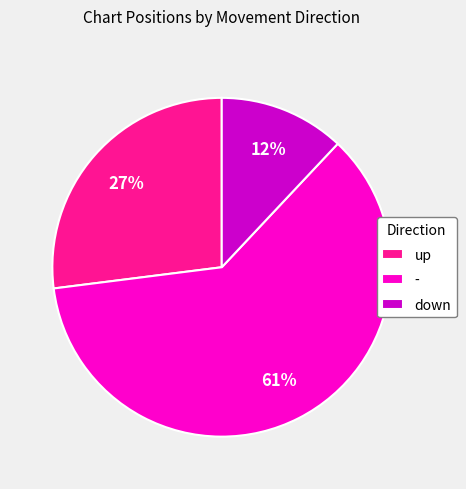

Which slice represents more than half of the pie?

-